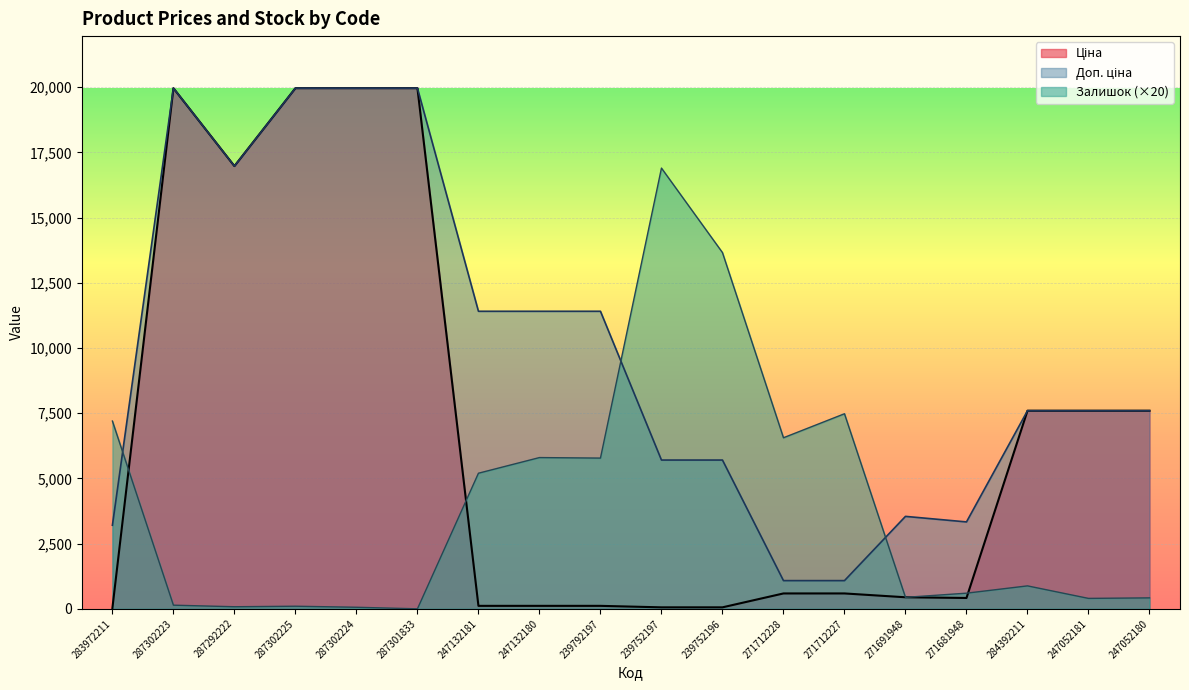

What is the difference between the maximum and minimum values in the Залишок series?

16900.0